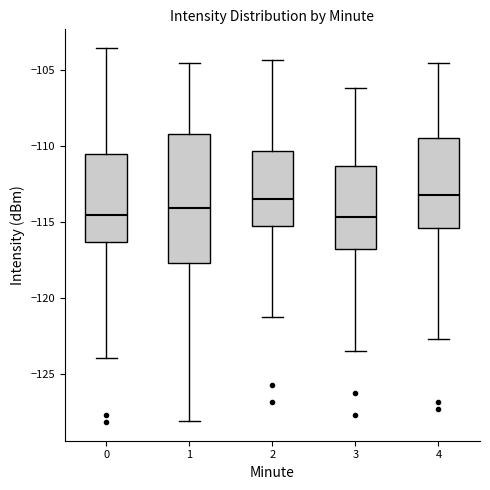

Comparing the boxes themselves (not the whiskers), which one is the tallest?

1